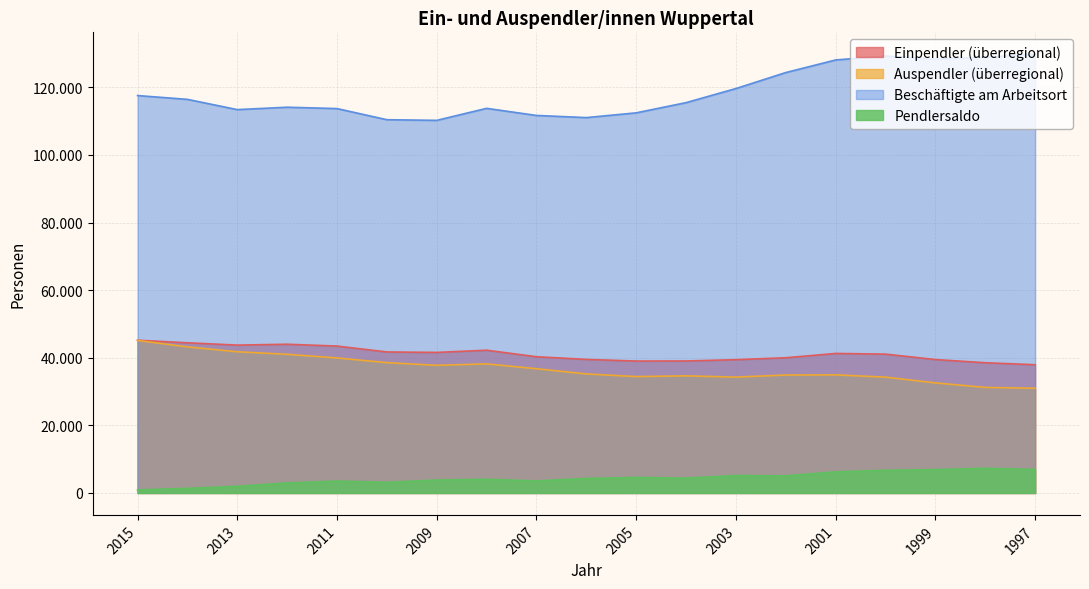

What is the difference between the highest and lowest values at 2014?

115057